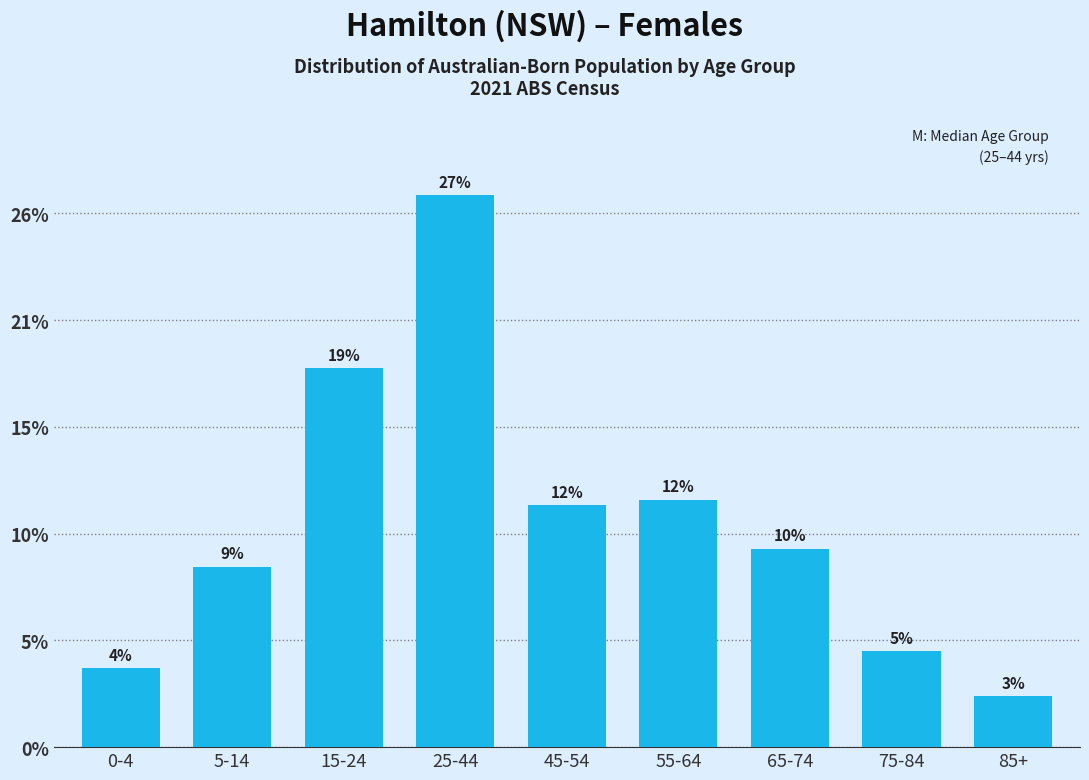

Does the chart contain any negative values?

No